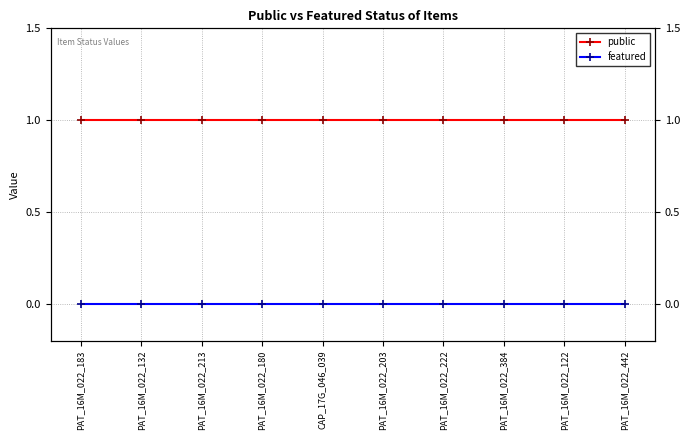

Between PAT_16M_022_132 and PAT_16M_022_180, which series saw the biggest shift?

public